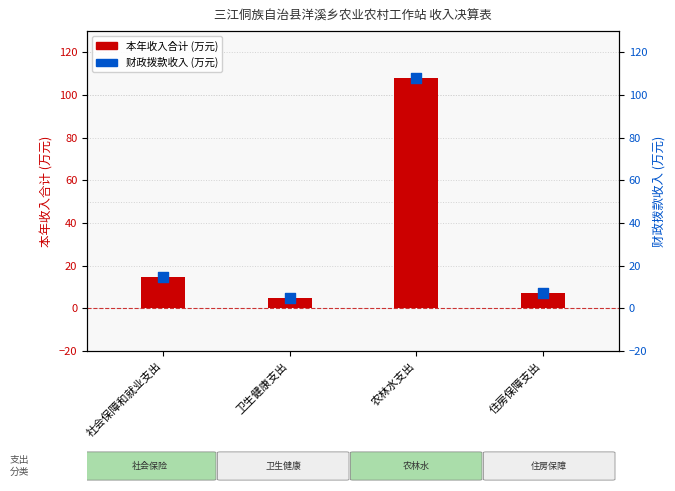

What are all the series names shown in the legend?

本年收入合计, 财政拨款收入